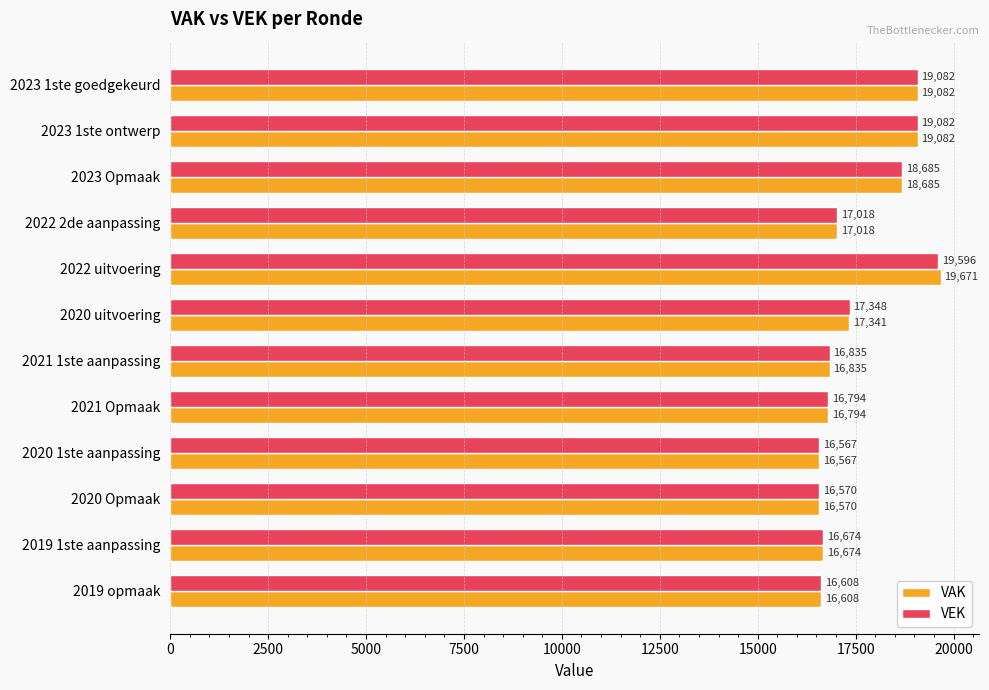

How many values in the VEK series are below 17018?

6